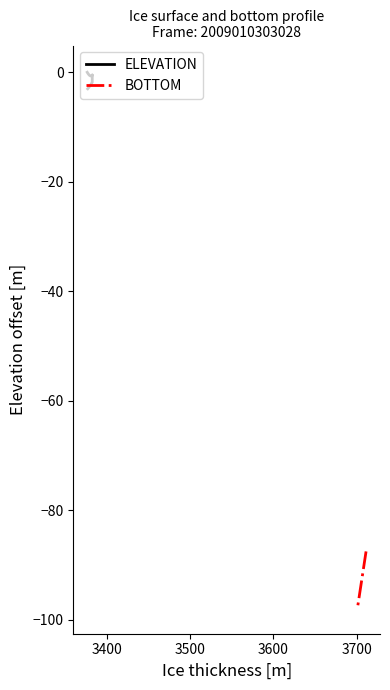

How many values in the BOTTOM series are below -92?

27